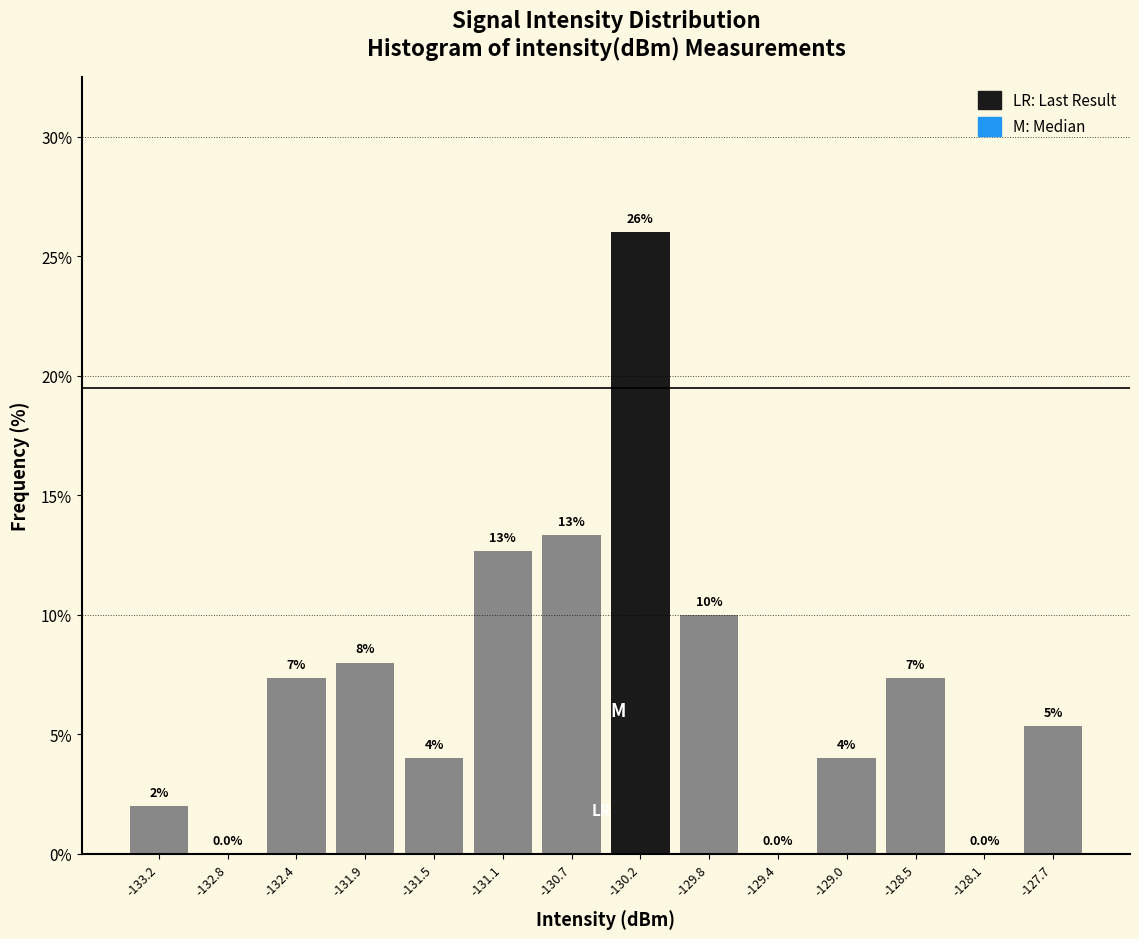

Which range on the x-axis has the tallest bar?

-130.45 to -130.05